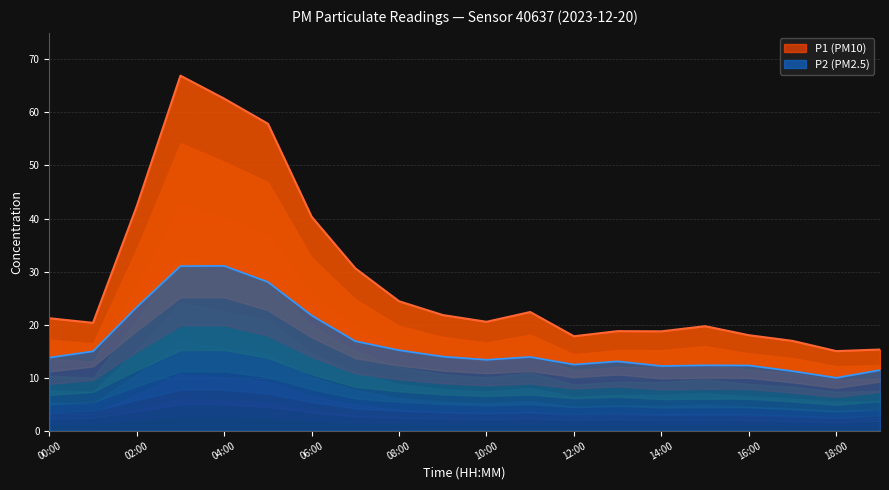

What are all the series names shown in the legend?

P1, P2